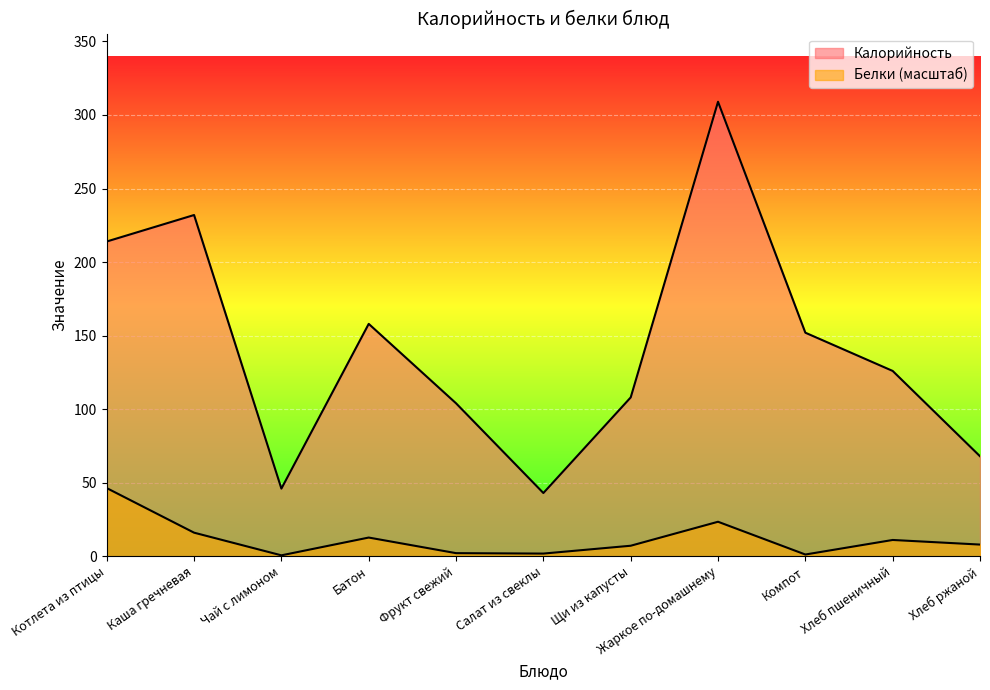

How many interior local valleys does the Белки series have?

3